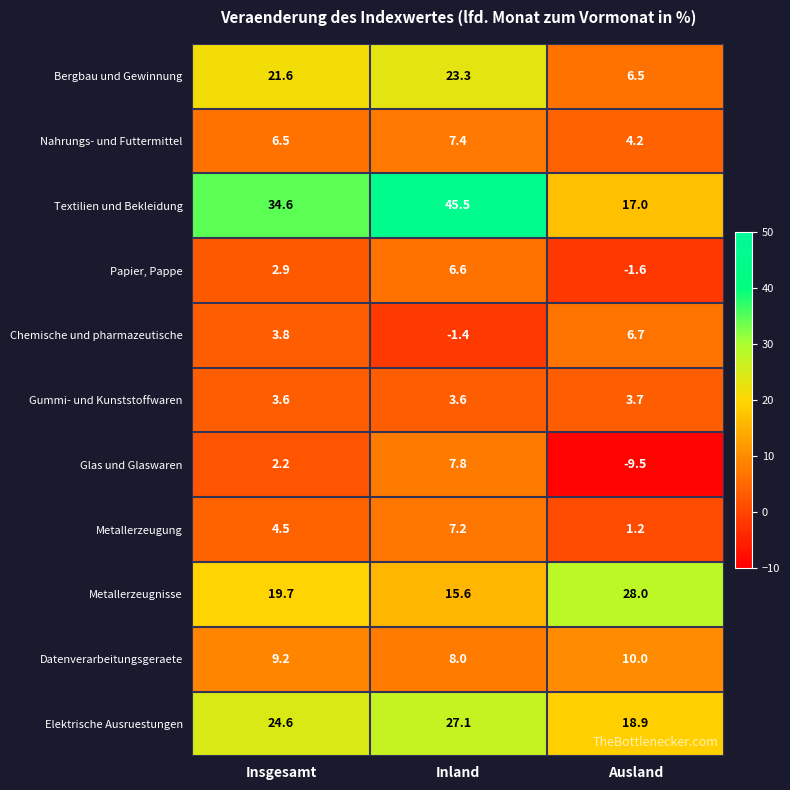

What is the minimum value shown in the chart?

-9.5